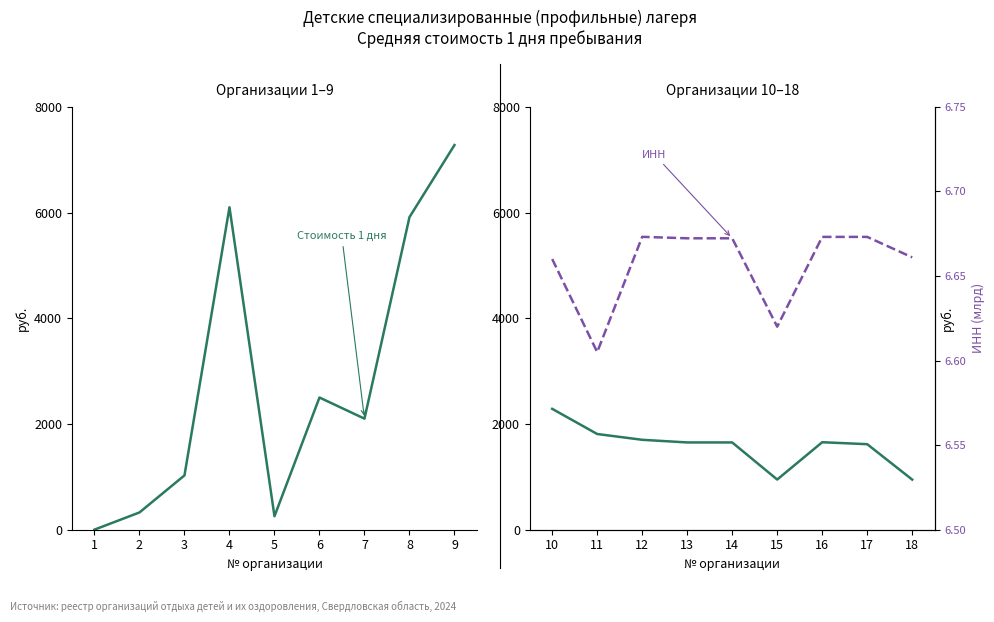

What is the sum of all ИНН (млрд) values?

59.9